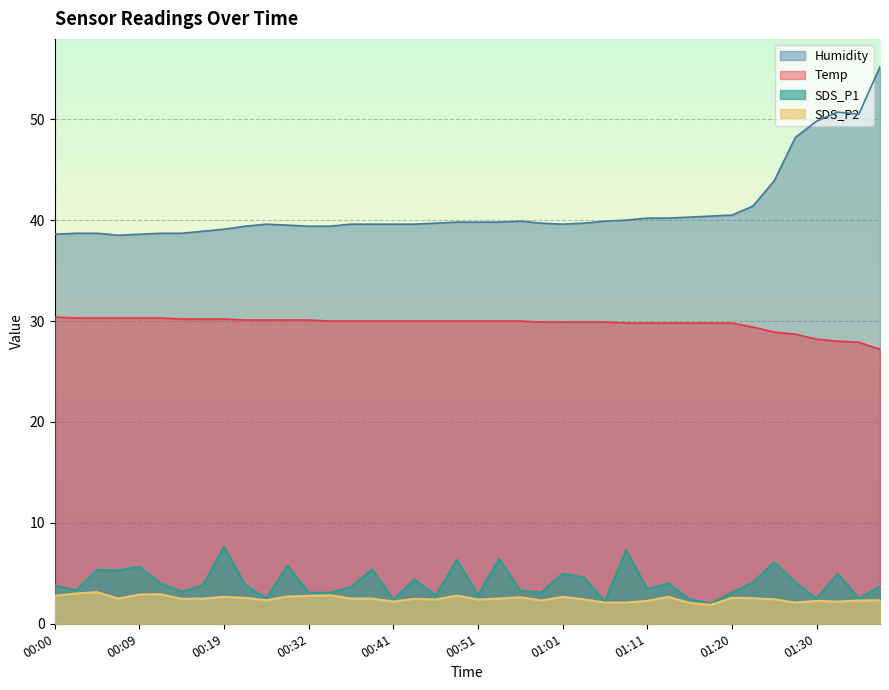

What is the value of the SDS_P2 point at the 20th from the left?

2.8